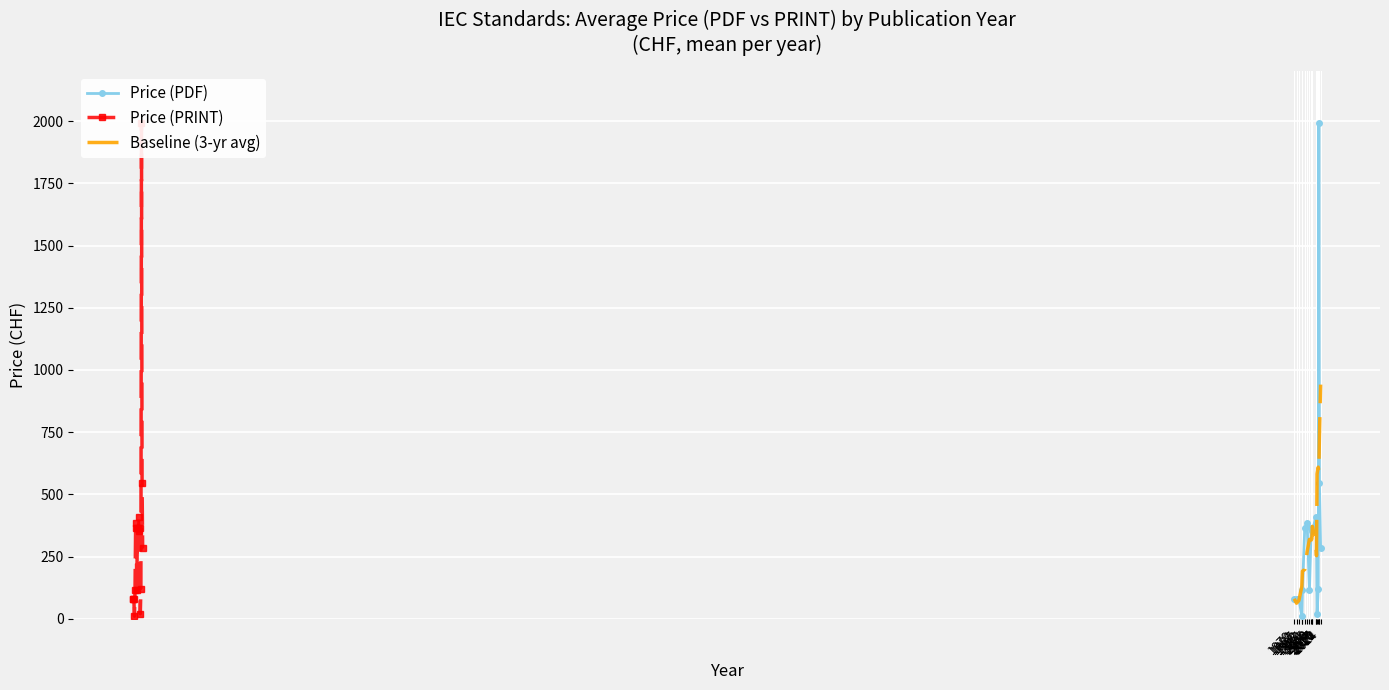

True or false: Price (PDF) has a value of 365.0 at 2008.

True